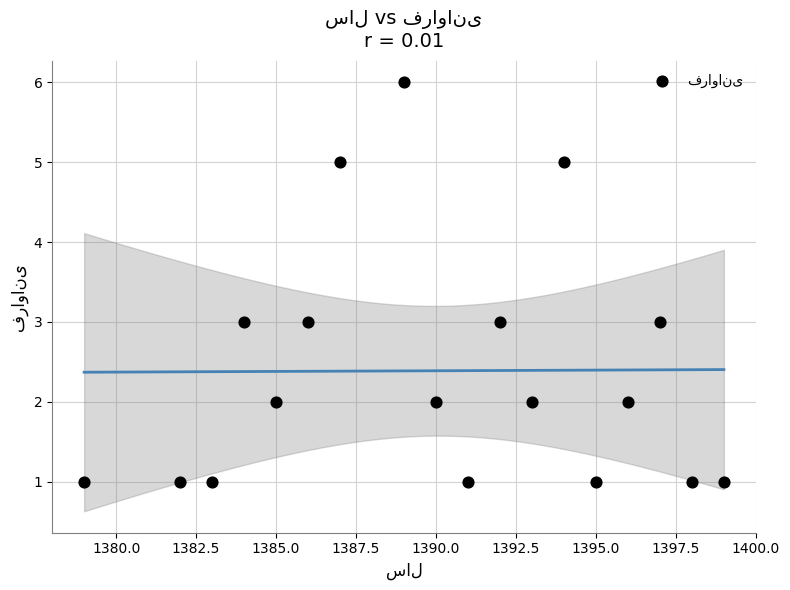

What is the range of Y values (max minus min)?

5